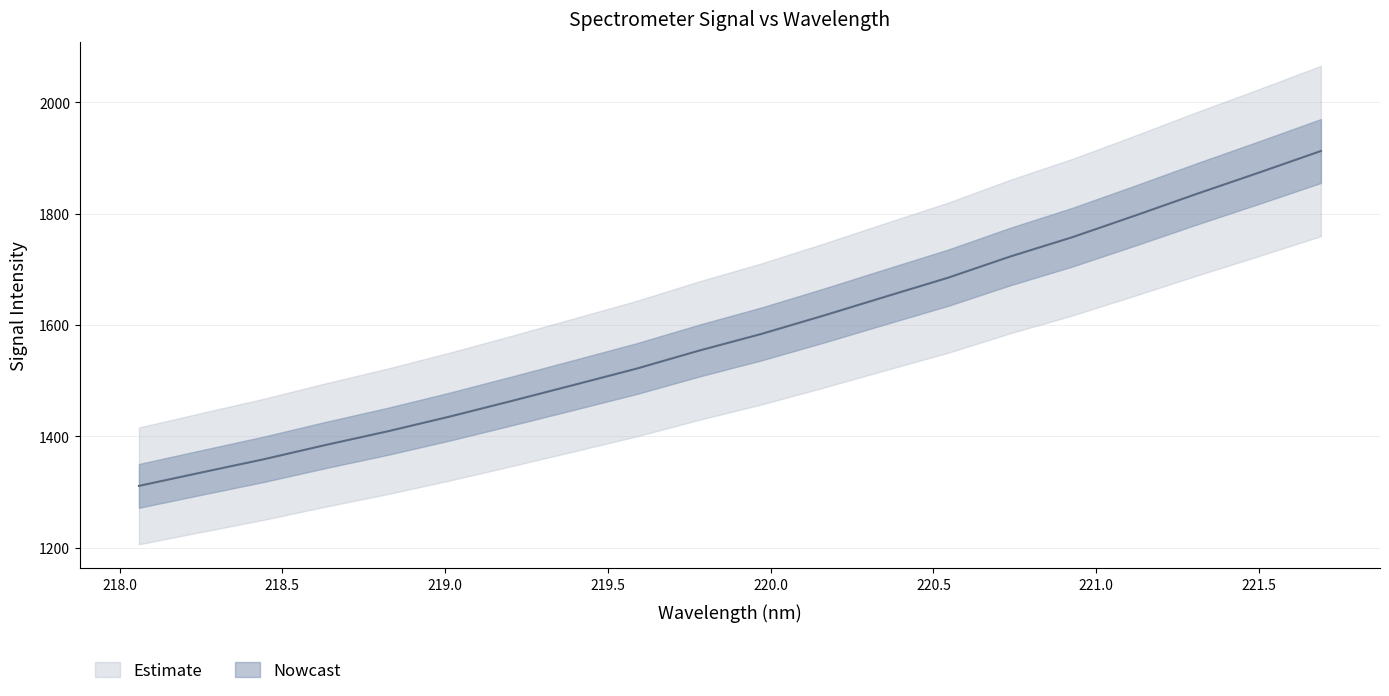

How many data points are less than 1584?

10